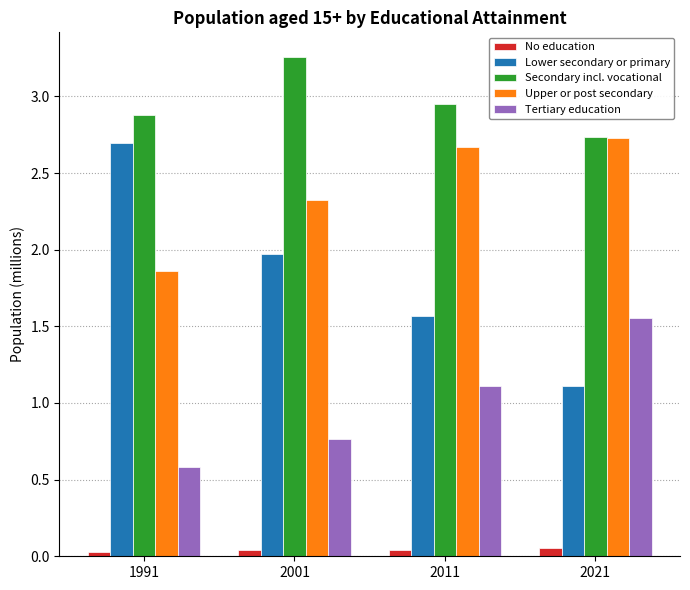

What is the average value of the Secondary incl. vocational series?

3.0